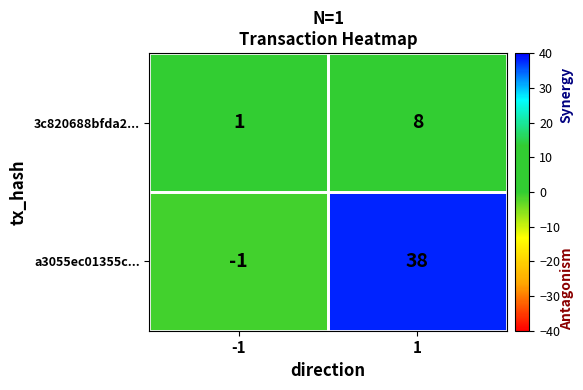

True or false: 3c820688bfda2... has a value of 1 at -1.

True